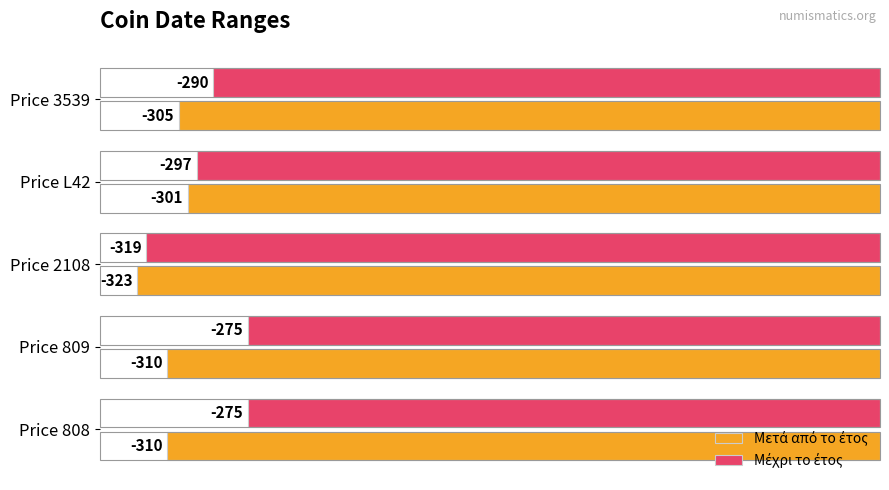

What is the minimum value shown in the chart?

-323